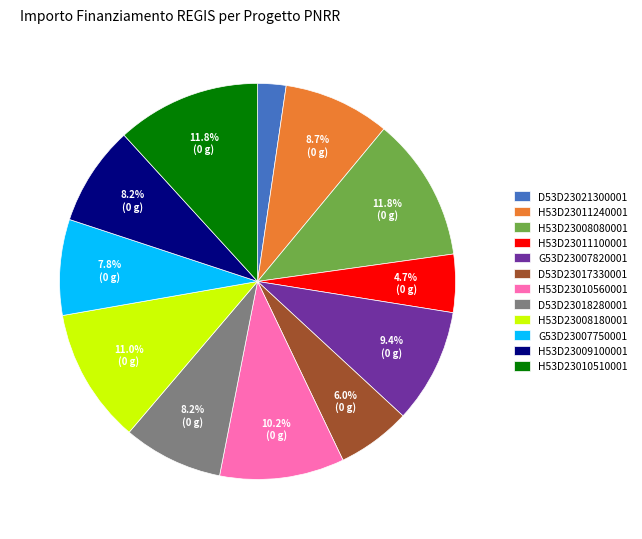

Approximately how many times larger is the value at H53D23011240001 compared to H53D23008080001?

0.7